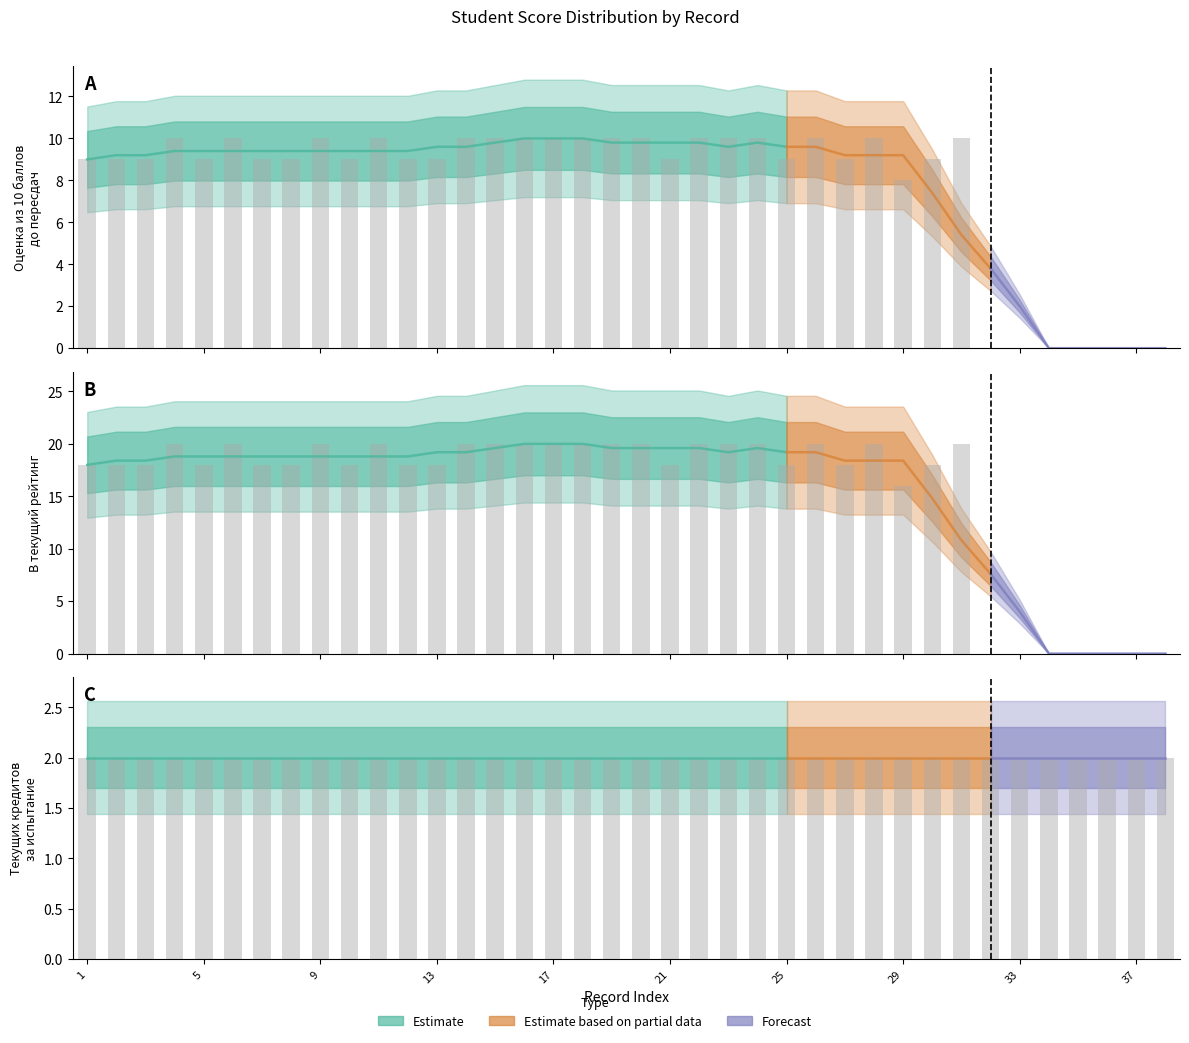

What value does the В текущий рейтинг series have at 30?

18